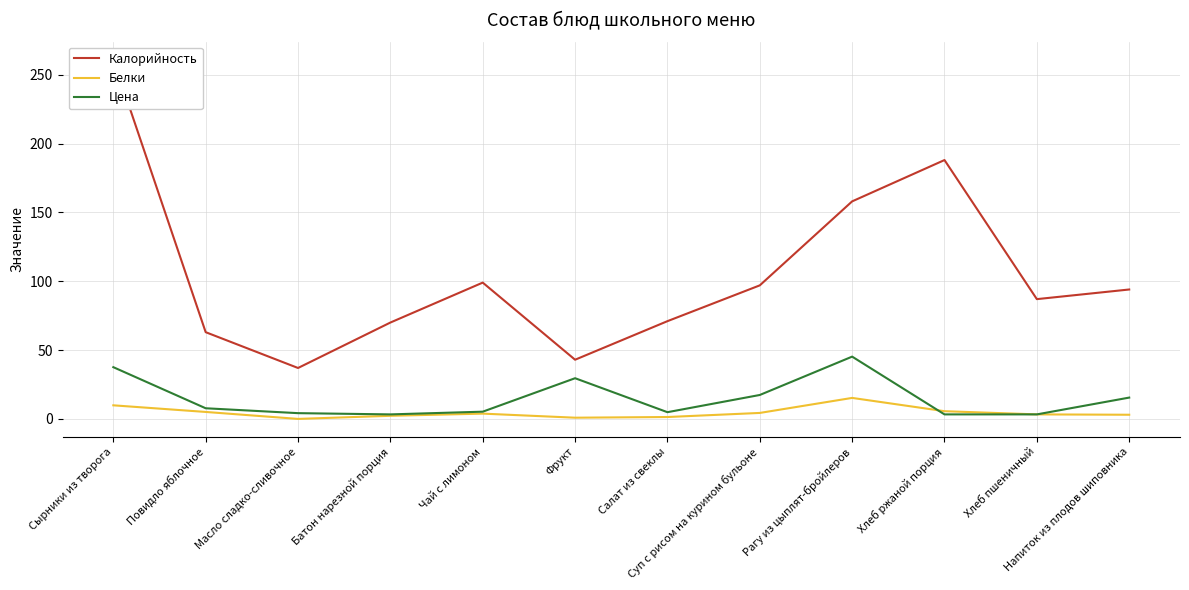

What is the average value of the Калорийность series?

105.7